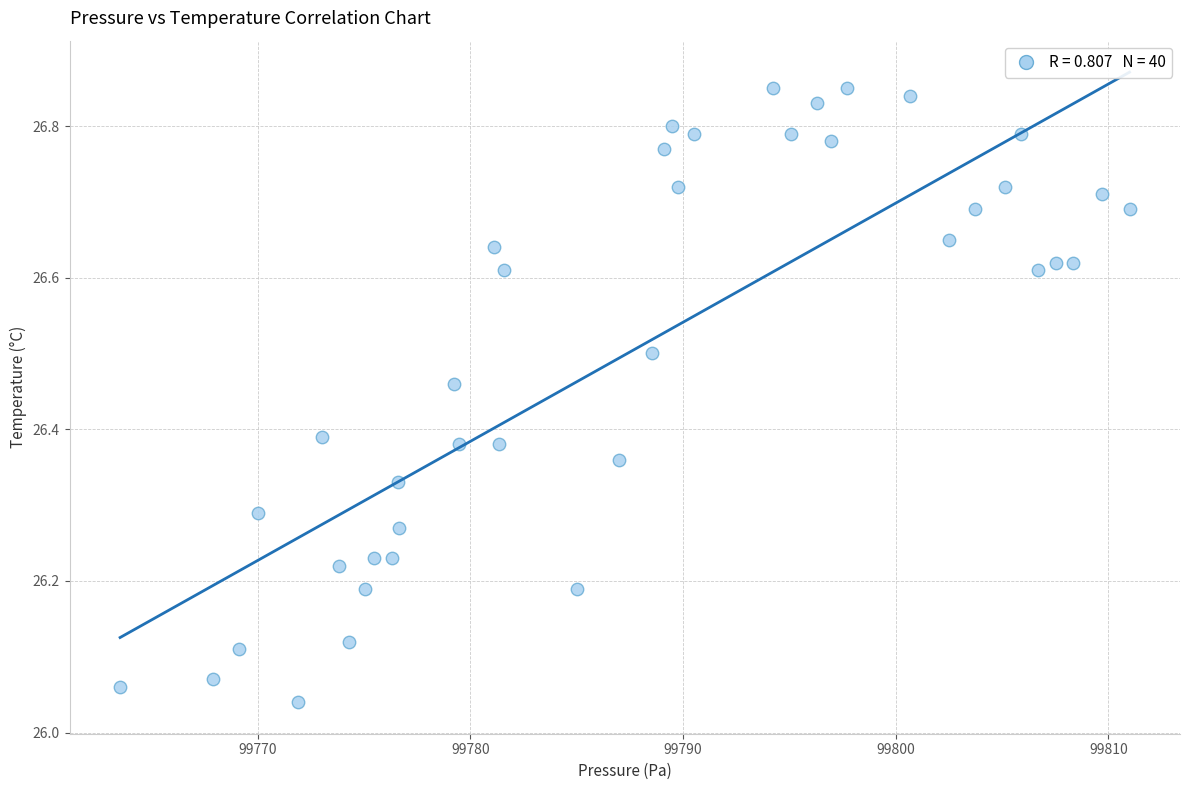

What is the range of Y values (max minus min)?

0.8